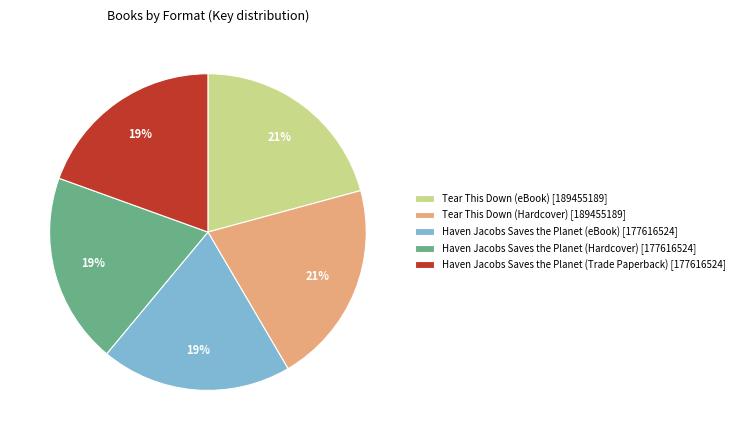

What is the ratio of the value at Haven Jacobs Saves the Planet (Trade Paperback) [177616524] to the value at Tear This Down (eBook) [189455189]?

0.9